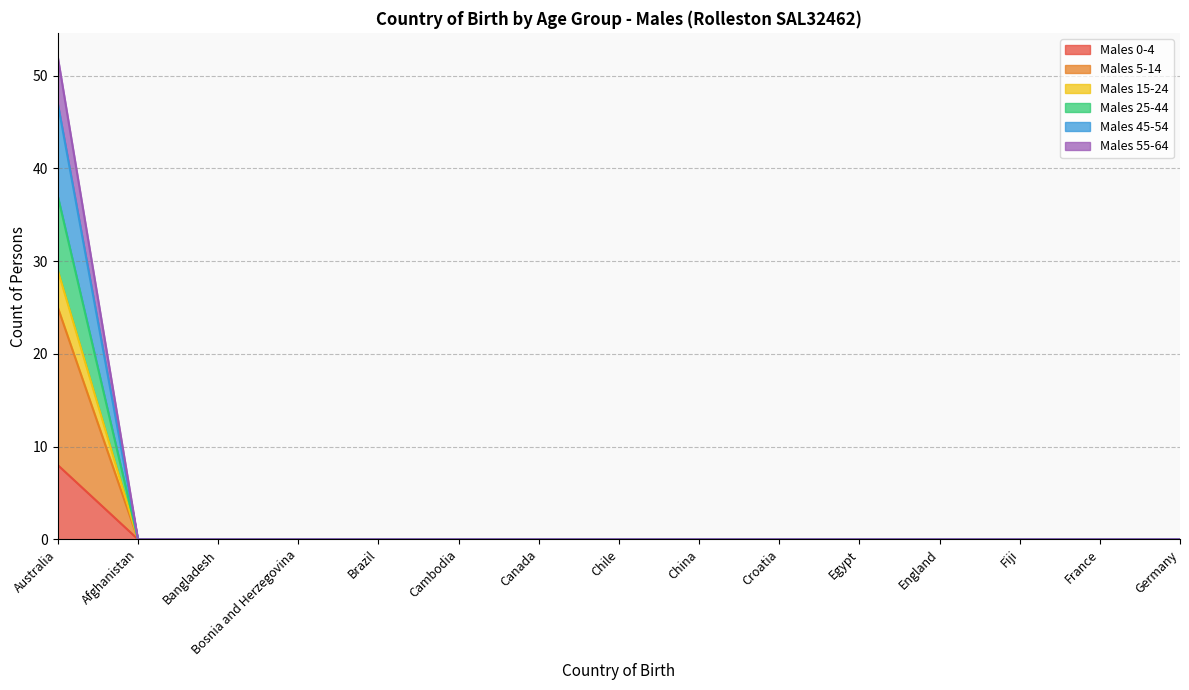

The Males 5-14 series shows 0 at Bangladesh. True or false?

True